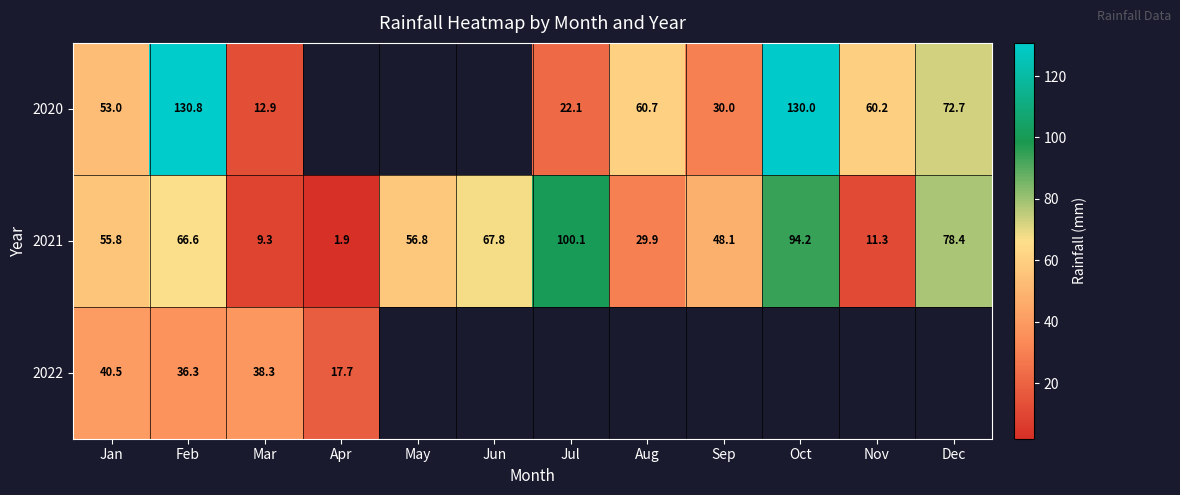

Read the 2021 value at Jul.

100.1